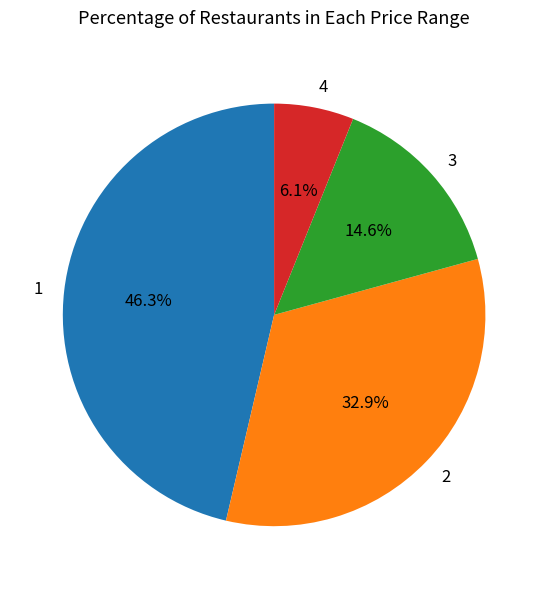

Is it true that 4 is 6% of the pie?

True